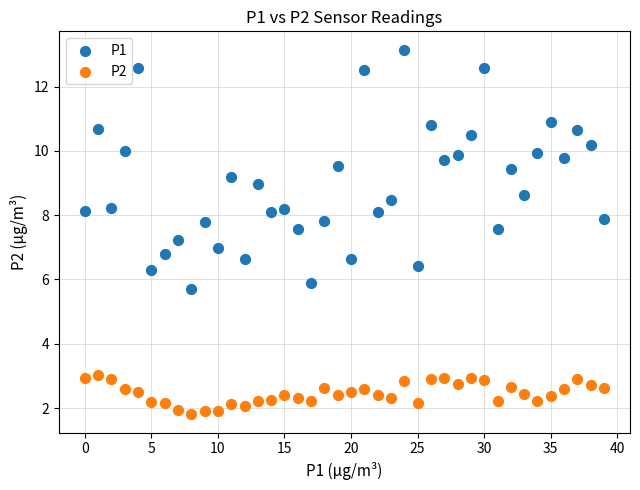

Which series contains the highest Y value?

P1